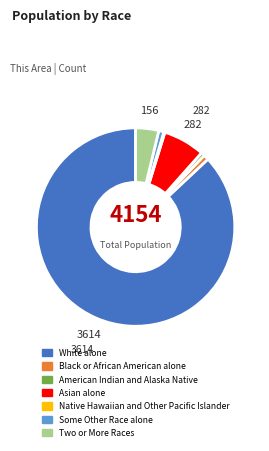

Do Black or African American alone and American Indian and Alaska Native together represent more than half of the pie?

No